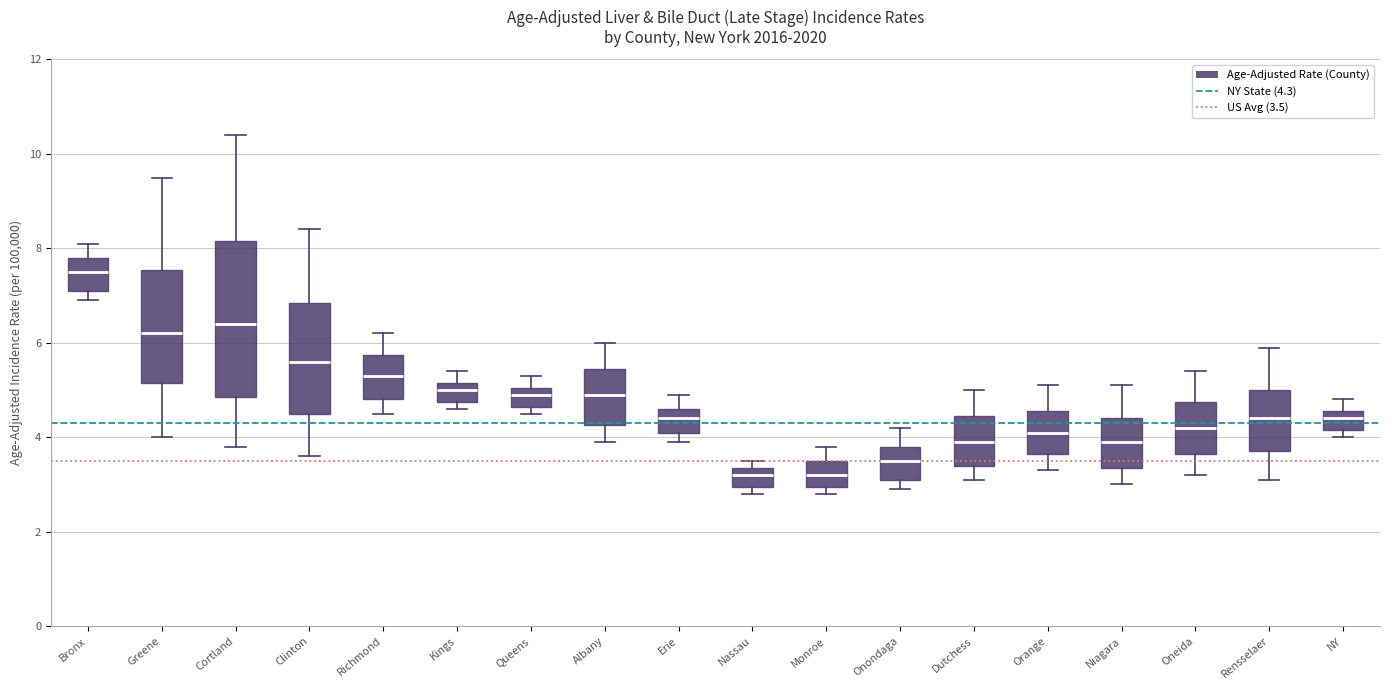

Where is the lower edge of the box for Monroe on the y-axis? The values are not printed on the chart, so give them approximately, as read against the axis.

3.0